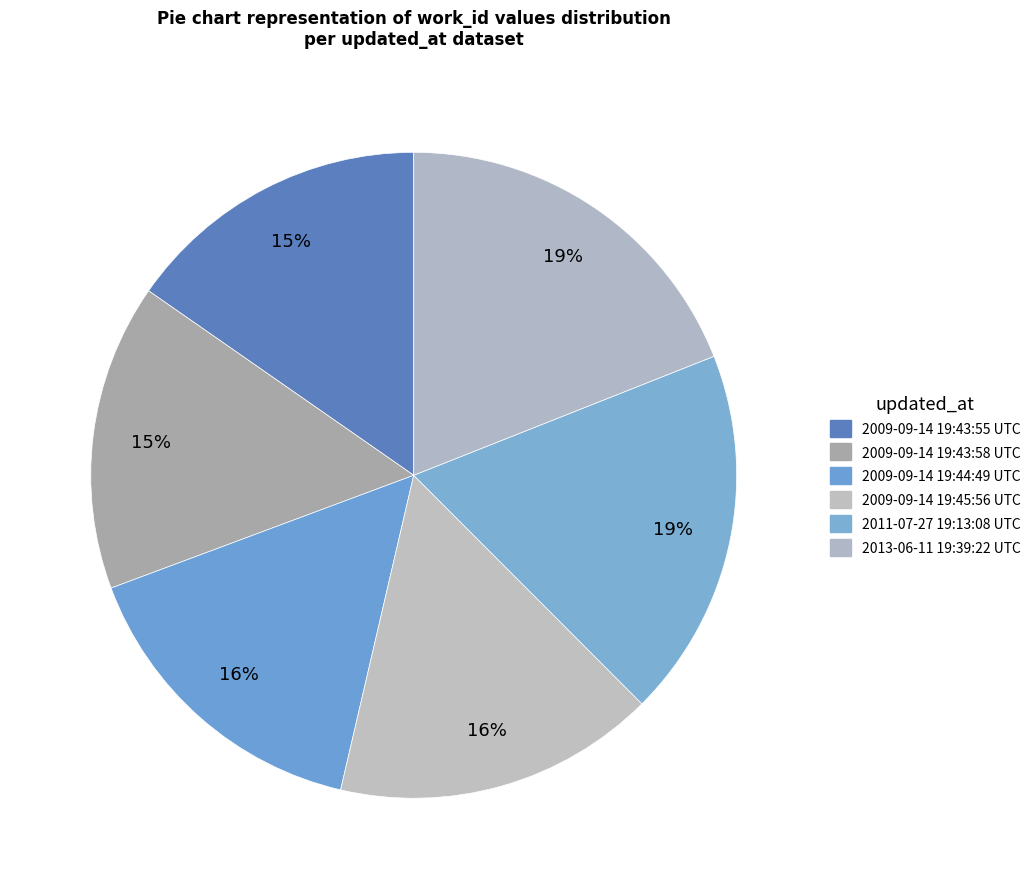

Which slice is the largest?

2013-06-11 19:39:22 UTC